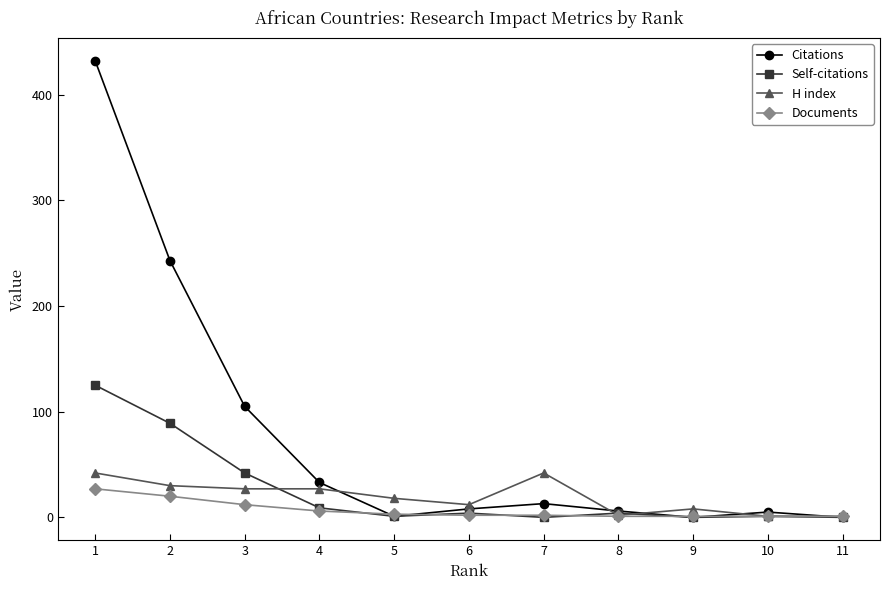

Which series has the largest total across all categories?

Citations